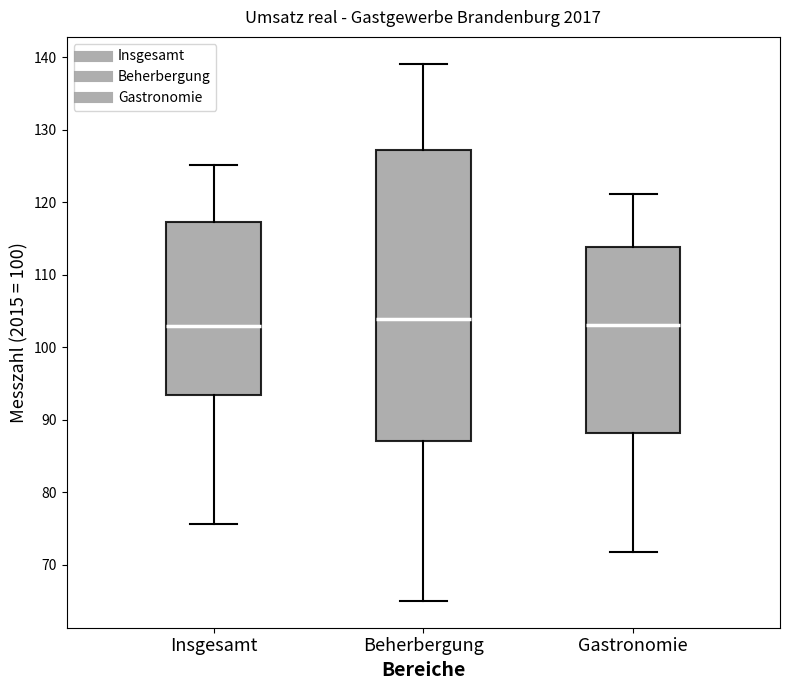

Where is the lower edge of the box for Gastronomie on the y-axis? The values are not printed on the chart, so give them approximately, as read against the axis.

88